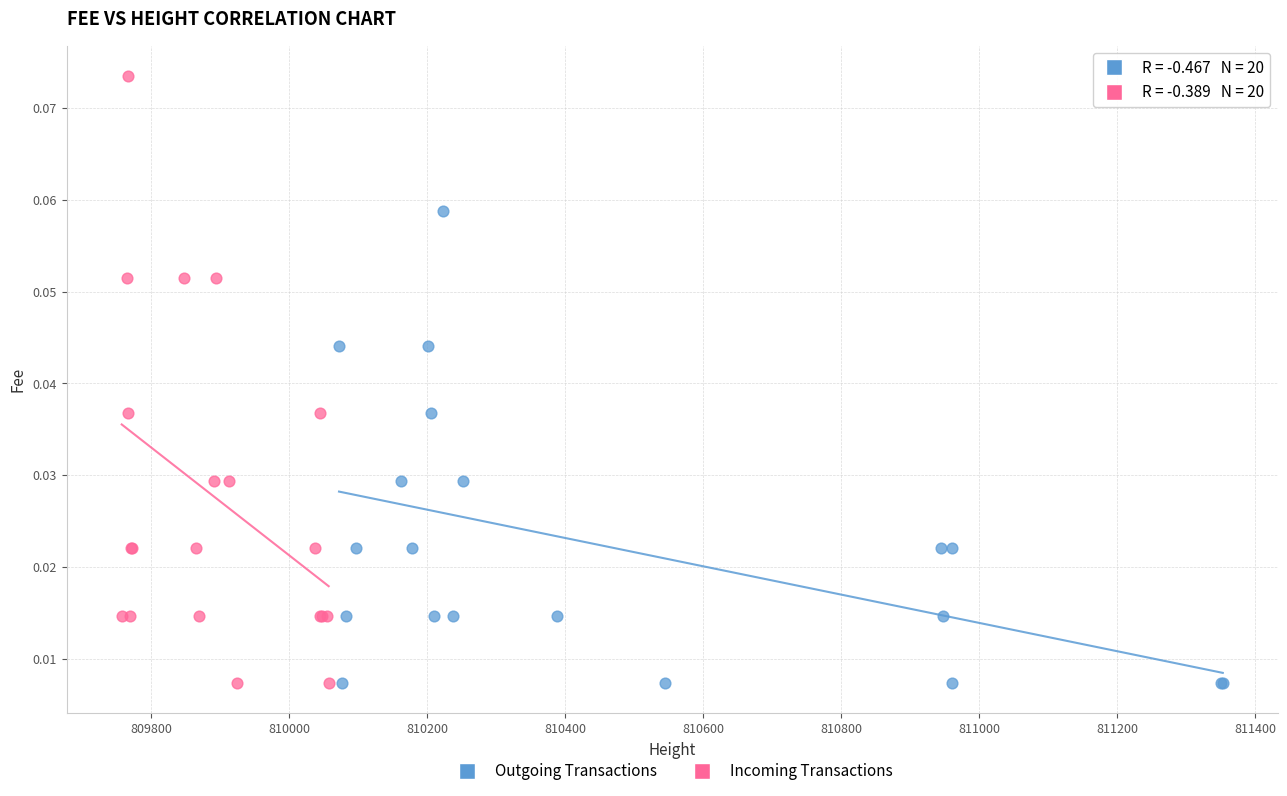

Which series has the largest Y range (max minus min)?

Incoming Transactions